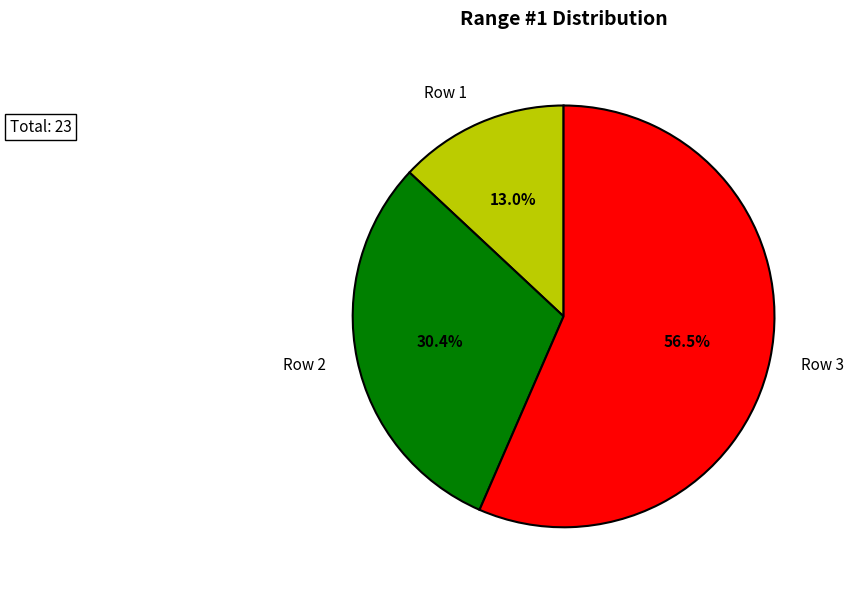

How many slices are in this pie chart?

3